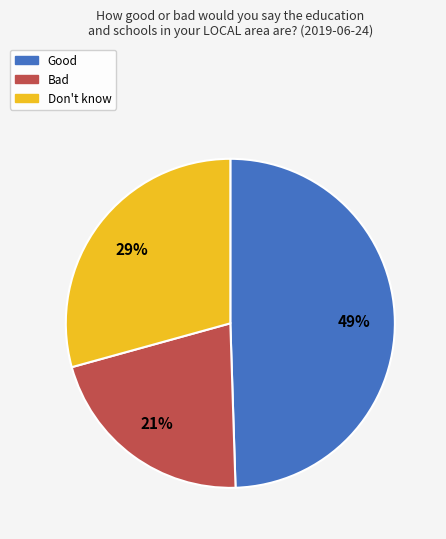

Is it true that Bad is 9% of the pie?

False